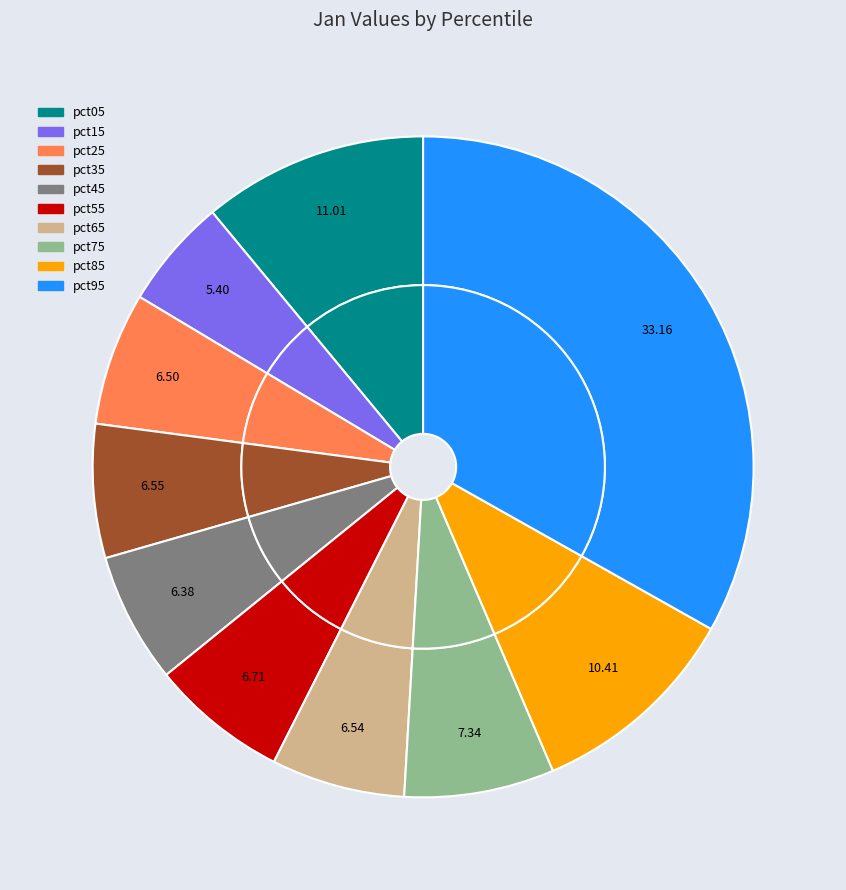

To the nearest percent, what is the difference between the largest and smallest slice percentages?

28%